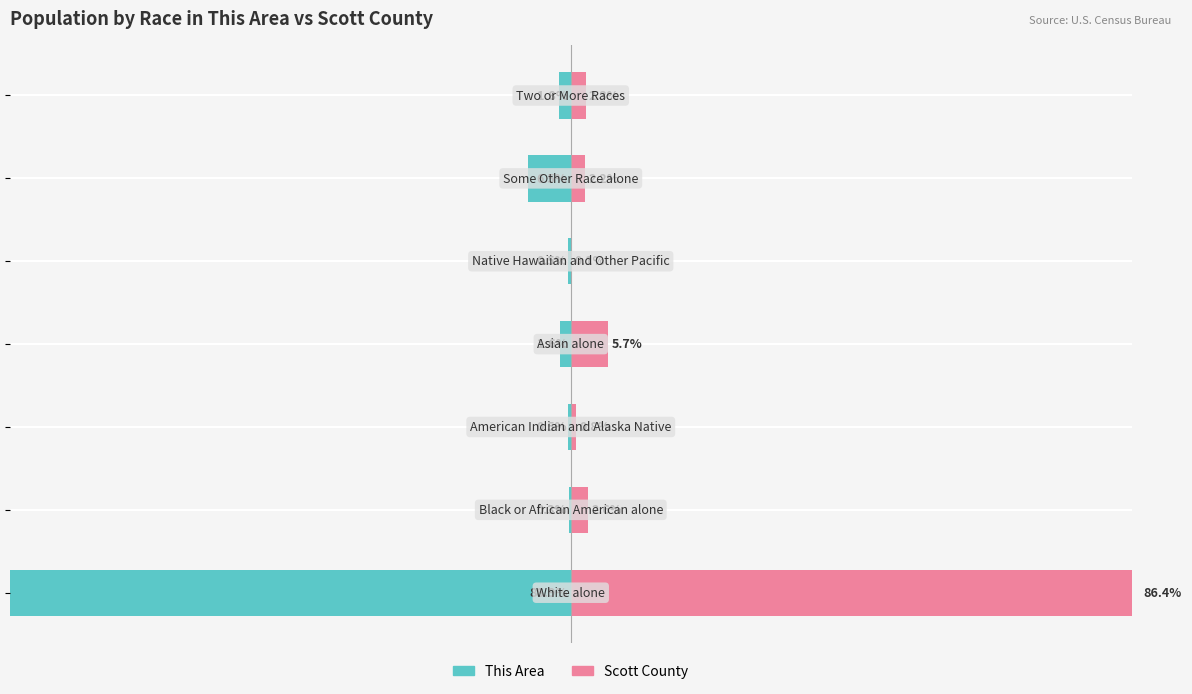

What is the value of the This Area bar at the 5th from the left?

-0.5